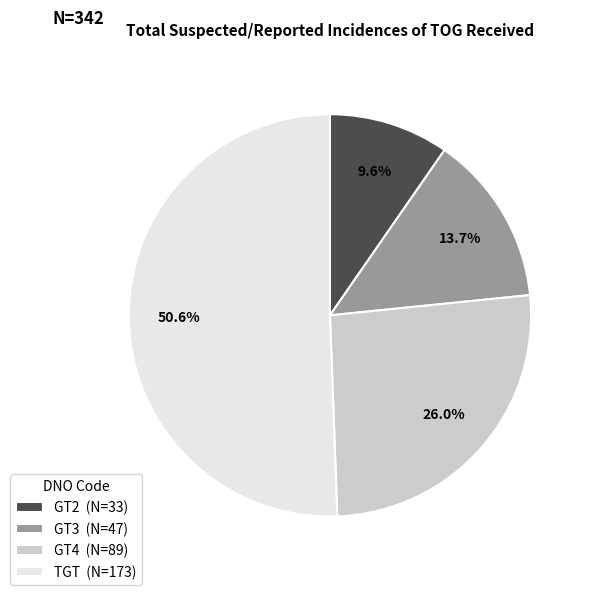

To the nearest percent, what portion does GT2 represent?

10%